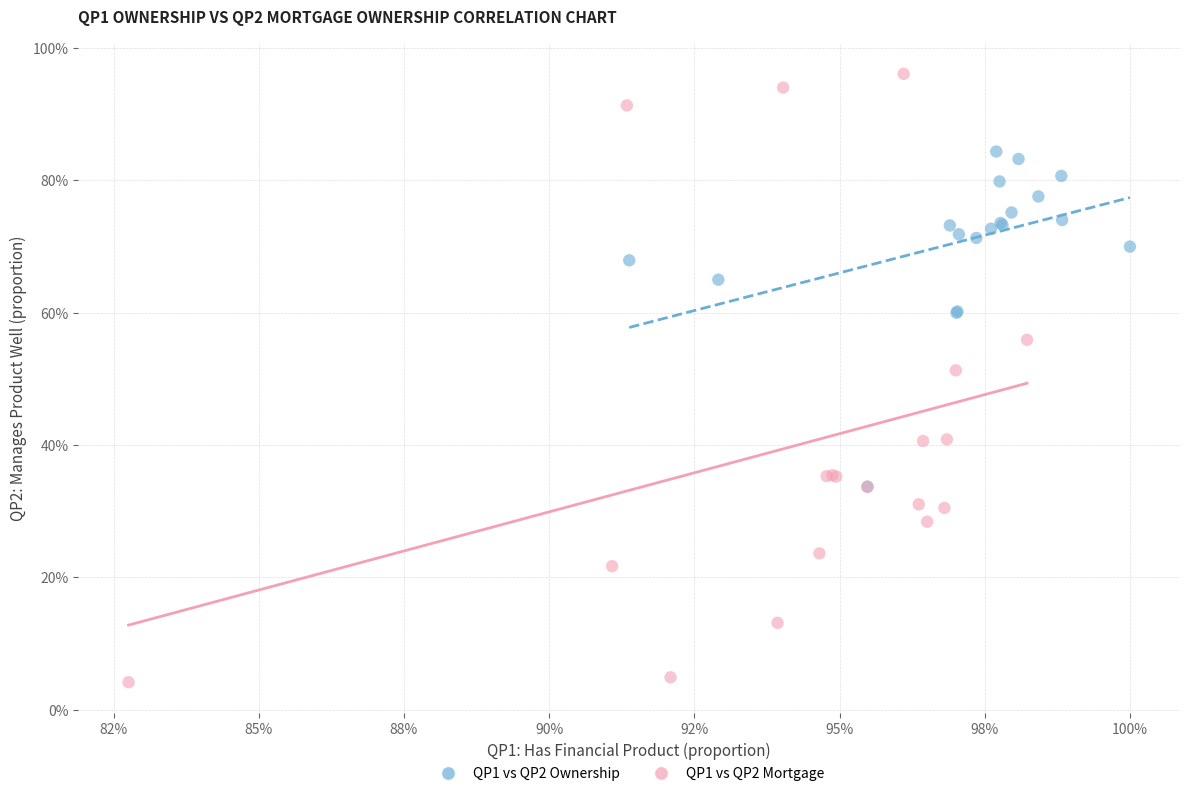

What are all the series names shown in the legend?

QP1 vs QP2 Ownership, QP1 vs QP2 Mortgage